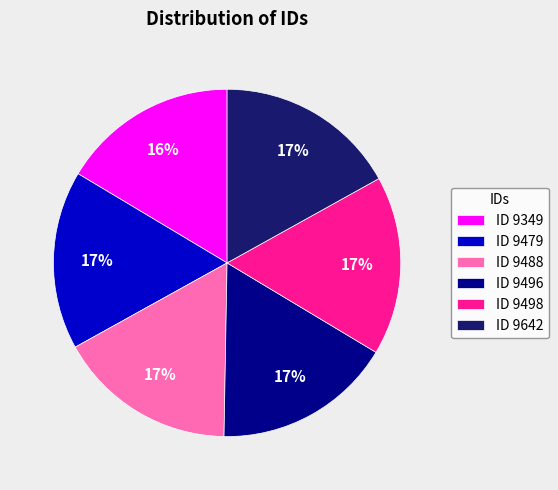

To the nearest percent, what percentage of the pie is ID 9496?

17%